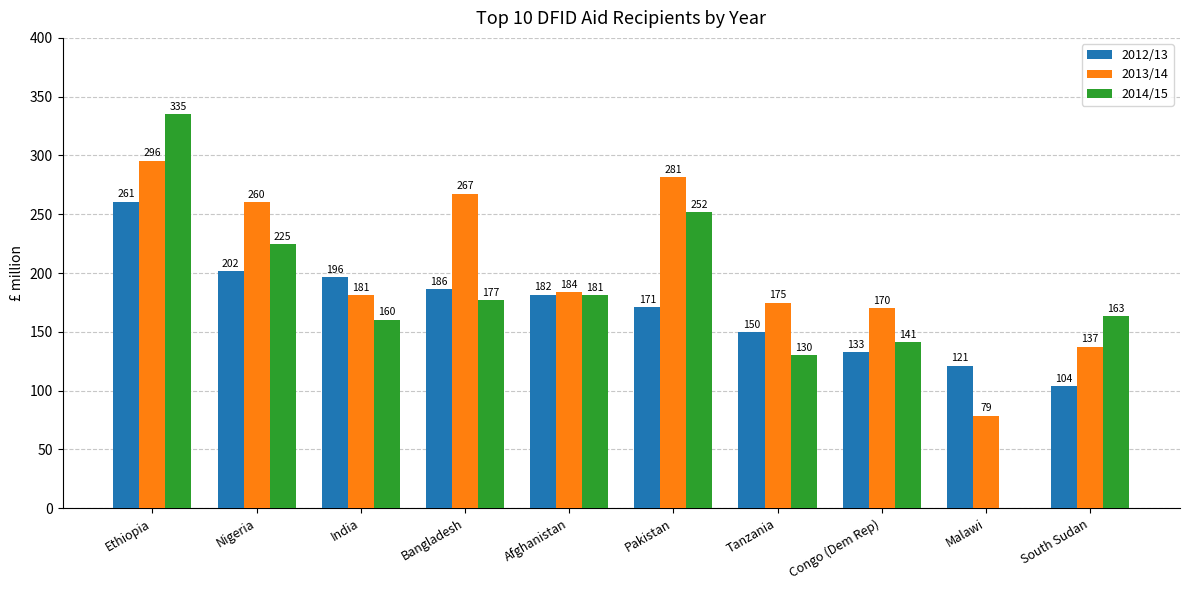

At which label is 2014/15 closest to 167?

South Sudan